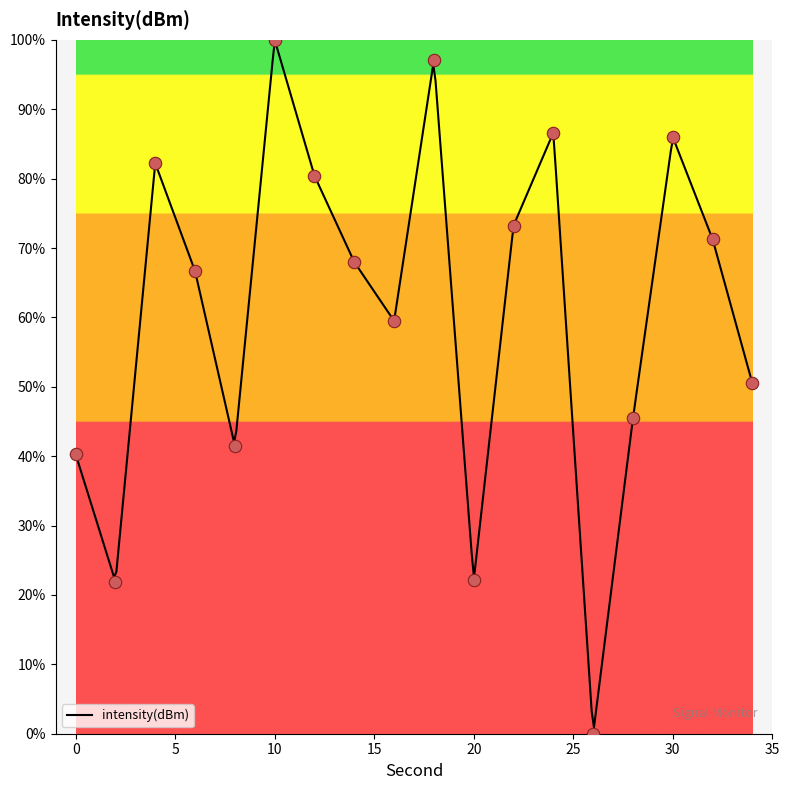

Between 32 and 24, which is larger?

24